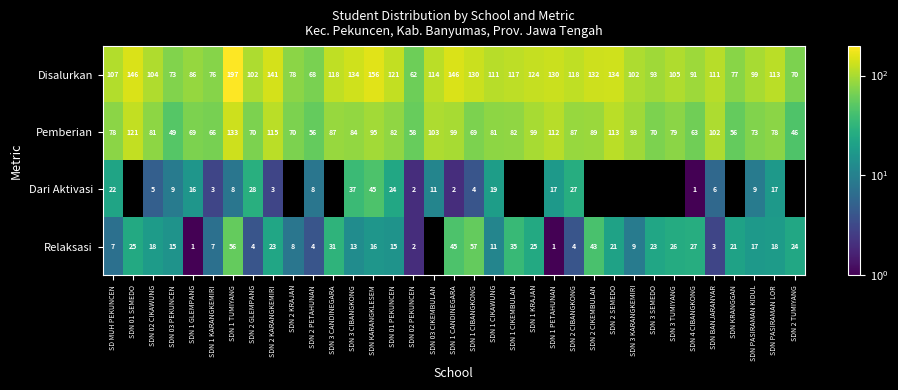

What is the sum of all Pemberian values?

2908